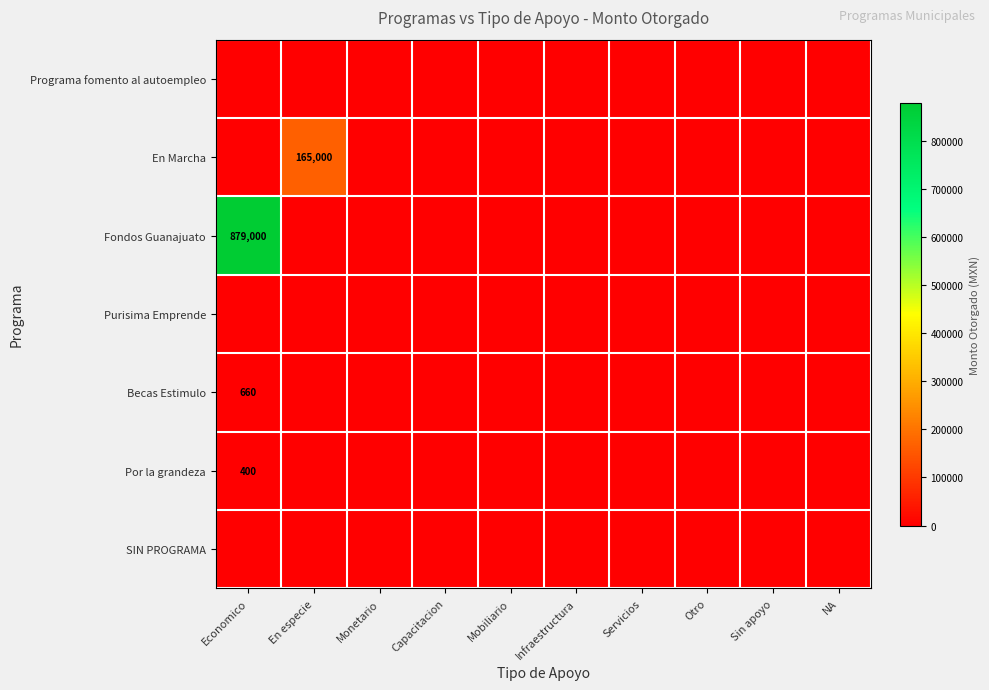

At which category is the sum across all series the highest?

Economico